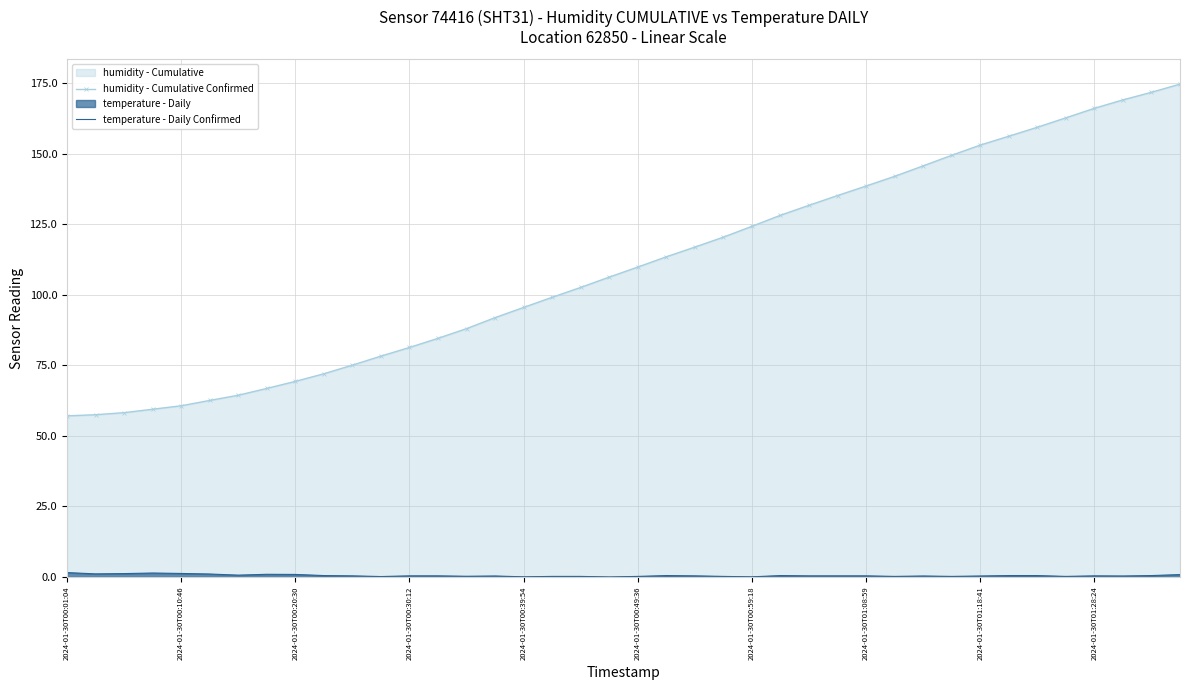

How many lines are shown in the chart?

2